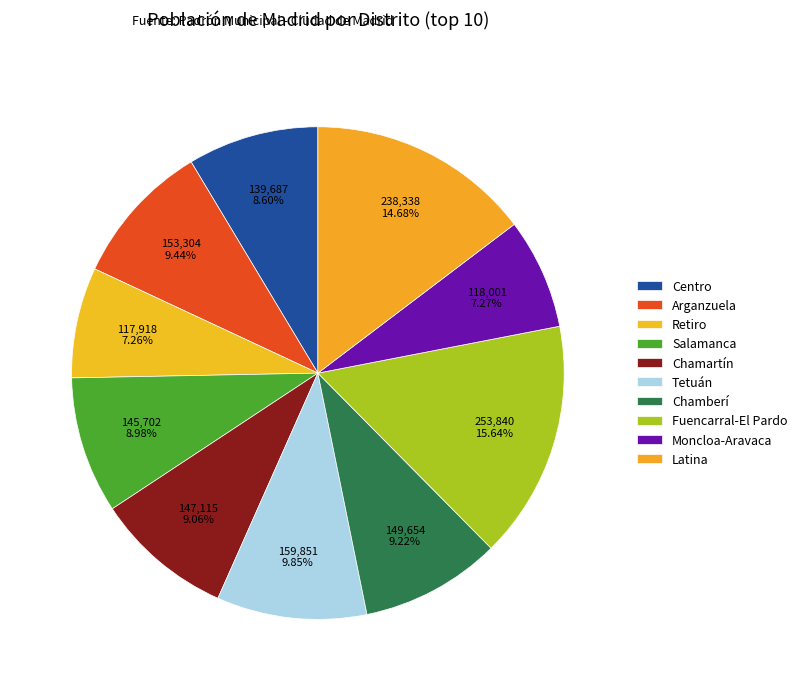

Rank the categories by value from lowest to highest.

Retiro, Moncloa-Aravaca, Centro, Salamanca, Chamartín, Chamberí, Arganzuela, Tetuán, Latina, Fuencarral-El Pardo